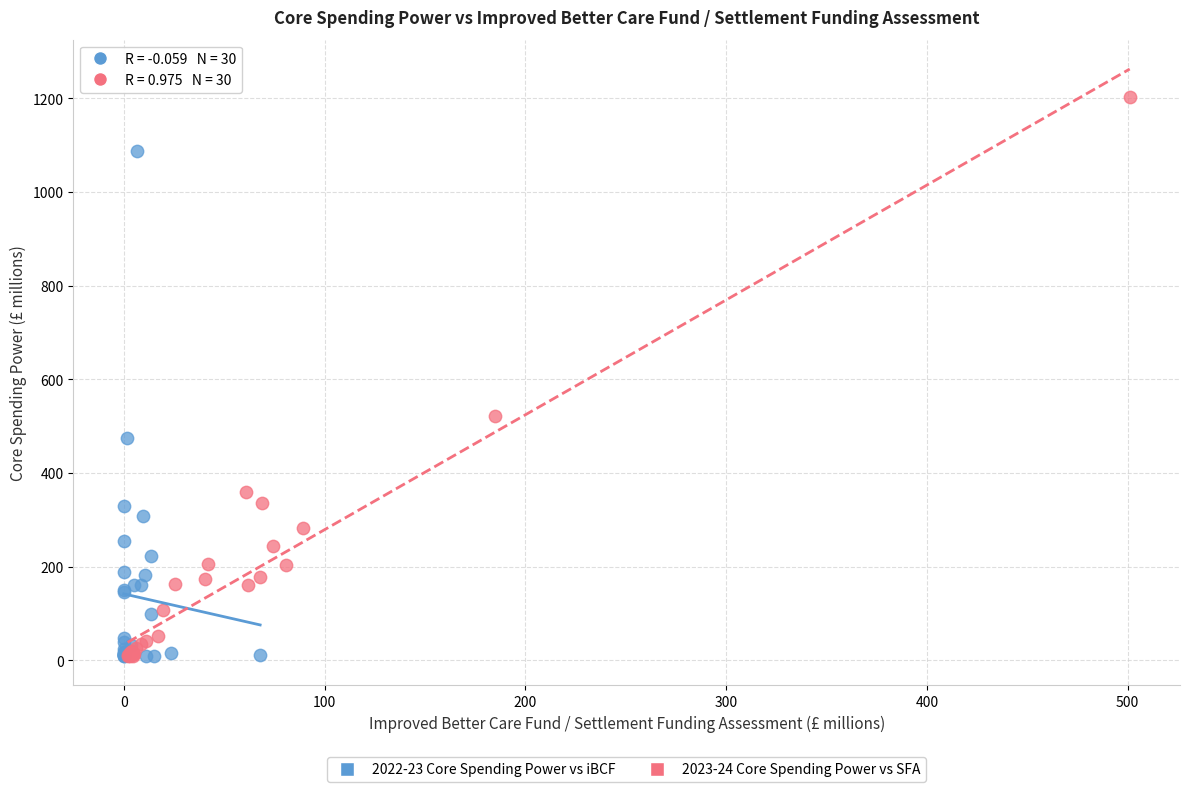

Which series has the widest spread of Y values?

2023-24 Core Spending Power vs SFA